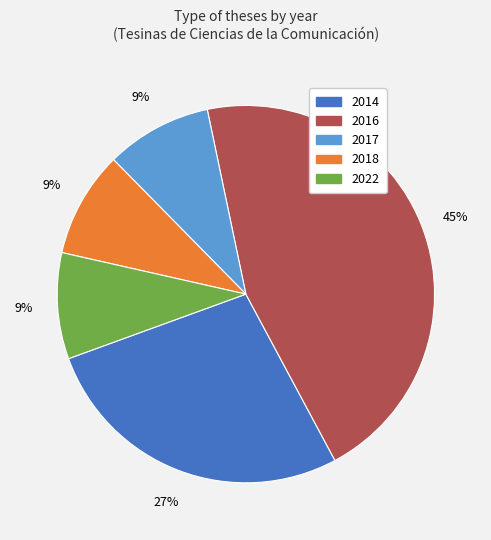

How many slices are in this pie chart?

5